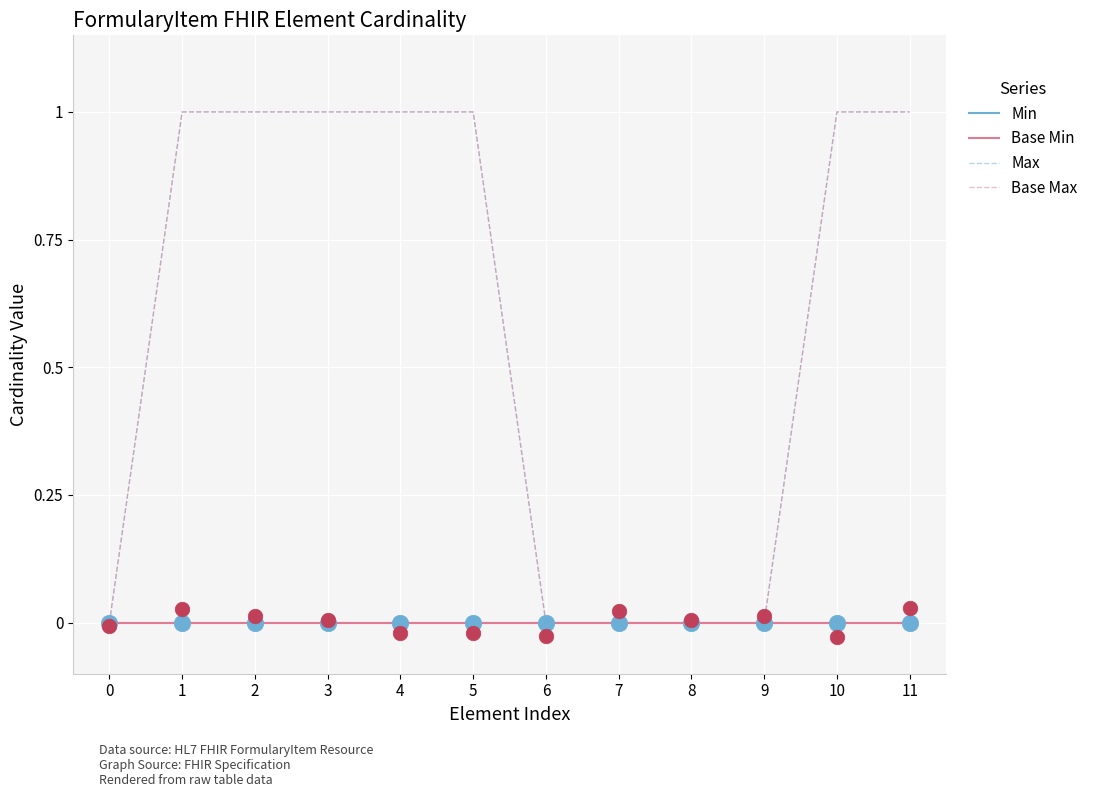

Which series reaches the maximum Y coordinate?

Max